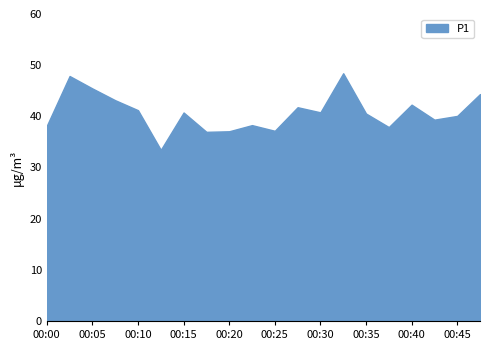

At how many categories does at least one series exceed 34?

19